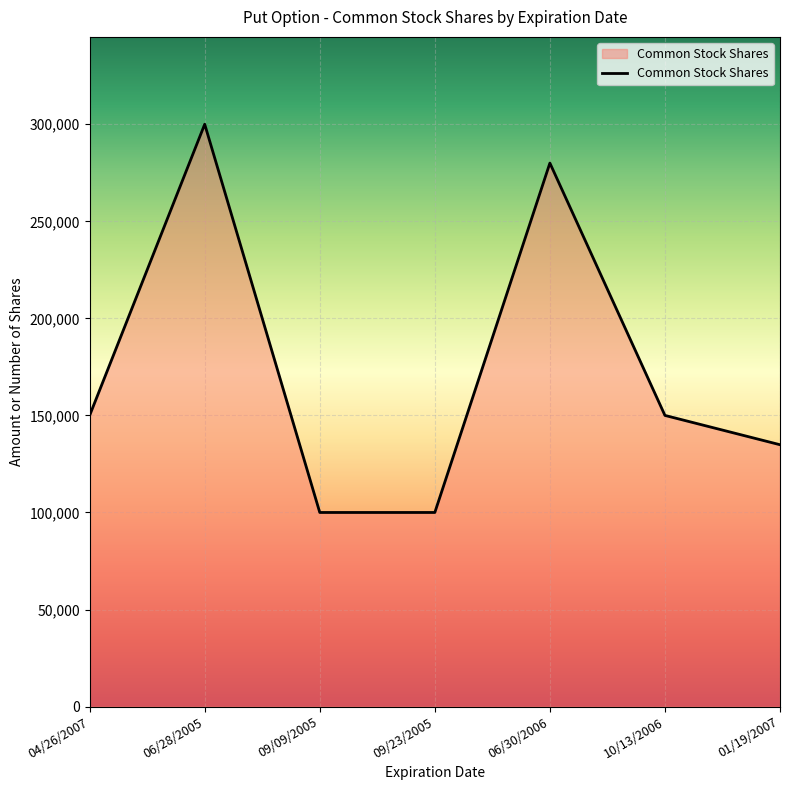

Count the number of categories in the chart.

7